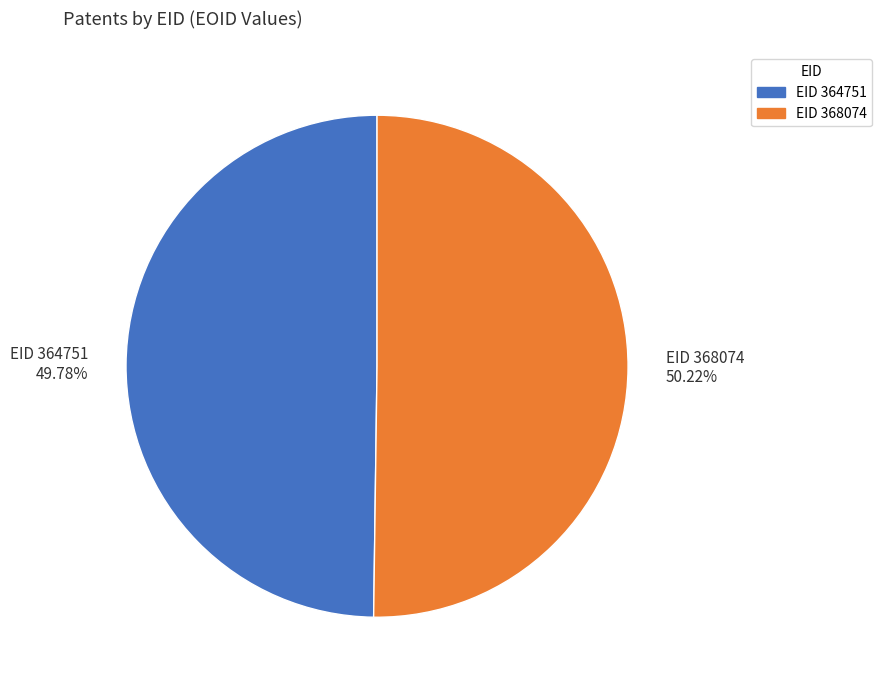

How many segments does this pie chart have?

2